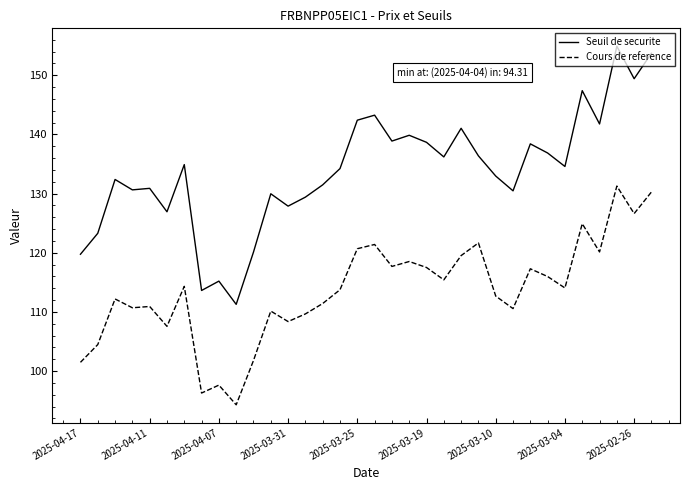

What is the difference between the maximum and second lowest values in the Seuil de securite series?

41.3